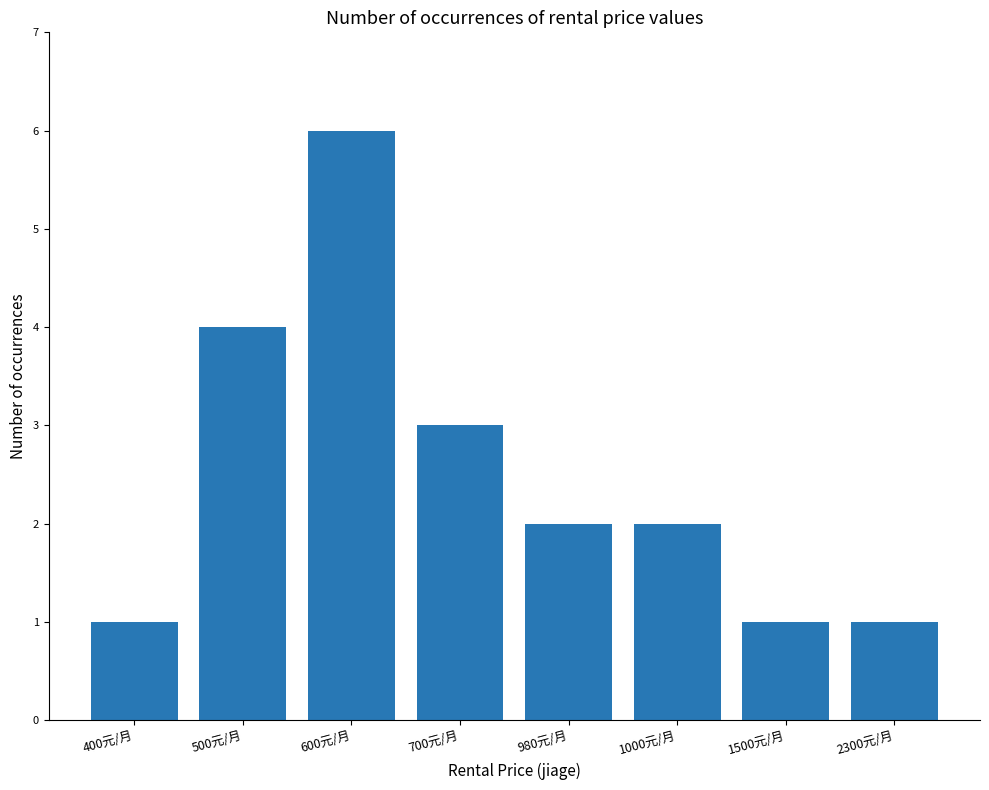

Where is the data nearest to the value 3?

700元/月